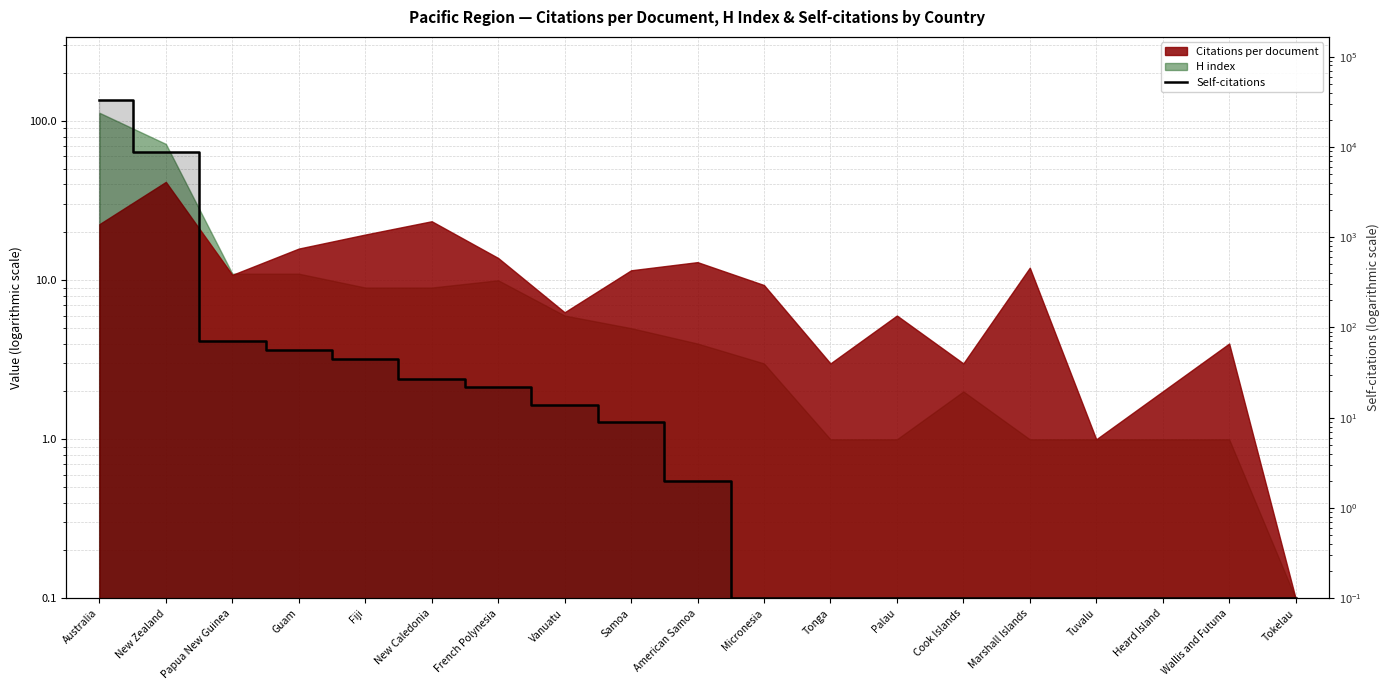

At which label is the value closest to 16559?

New Zealand